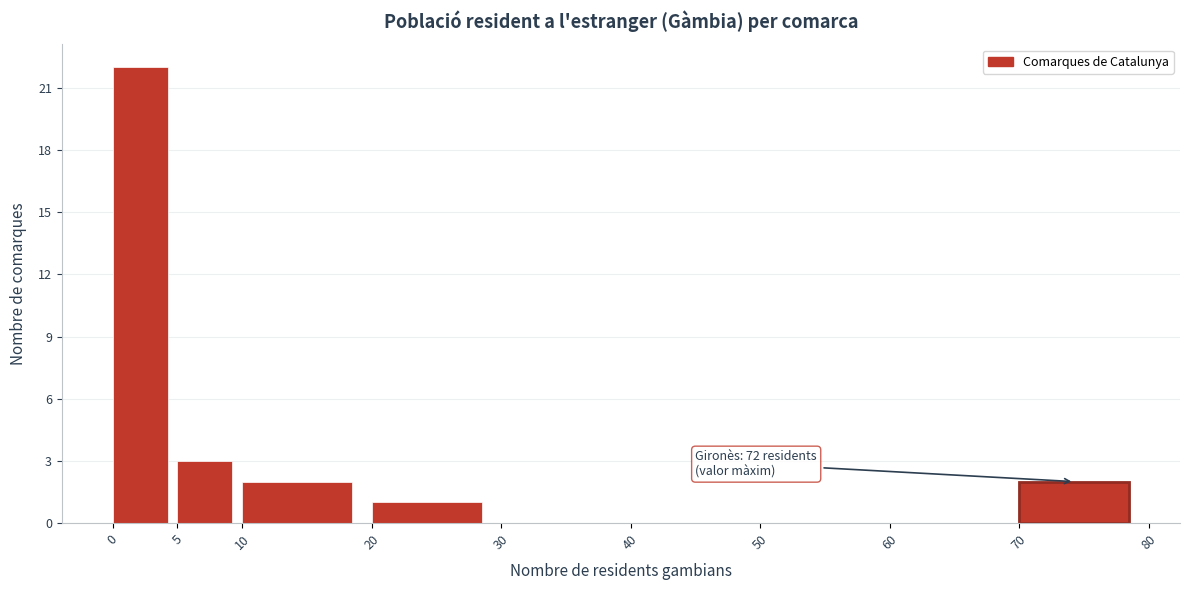

Which range on the x-axis has the tallest bar?

0 to 5